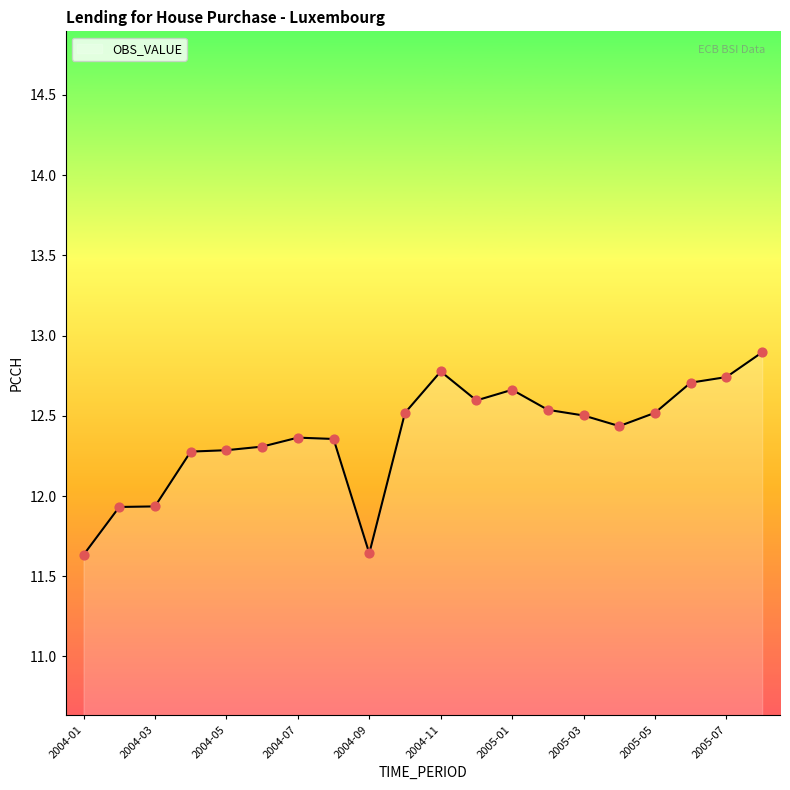

What is the difference between the maximum and minimum values?

1.3